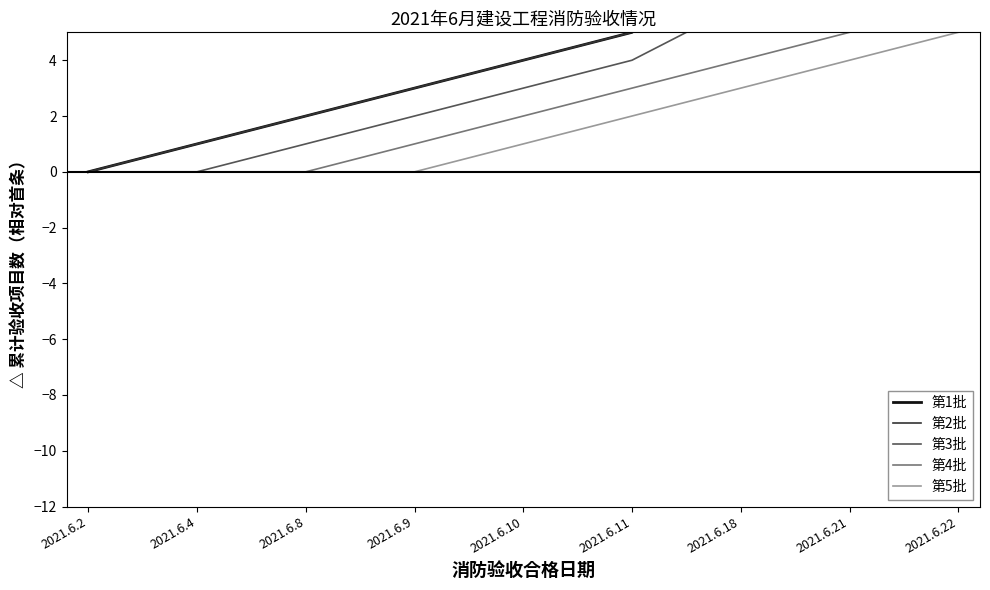

Reading right to left, what are all the values shown in this chart?

第1批: 2021.6.22=11	2021.6.21=10	2021.6.18=8	2021.6.11=5	2021.6.10=4	2021.6.9=3	2021.6.8=2	2021.6.4=1	2021.6.2=0
第2批: 2021.6.22=10	2021.6.21=9	2021.6.18=7	2021.6.11=5	2021.6.10=4	2021.6.9=3	2021.6.8=2	2021.6.4=1	2021.6.2=0
第3批: 2021.6.22=8	2021.6.21=7	2021.6.18=6	2021.6.11=4	2021.6.10=3	2021.6.9=2	2021.6.8=1	2021.6.4=0	2021.6.2=0
第4批: 2021.6.22=6	2021.6.21=5	2021.6.18=4	2021.6.11=3	2021.6.10=2	2021.6.9=1	2021.6.8=0	2021.6.4=0	2021.6.2=0
第5批: 2021.6.22=5	2021.6.21=4	2021.6.18=3	2021.6.11=2	2021.6.10=1	2021.6.9=0	2021.6.8=0	2021.6.4=0	2021.6.2=0